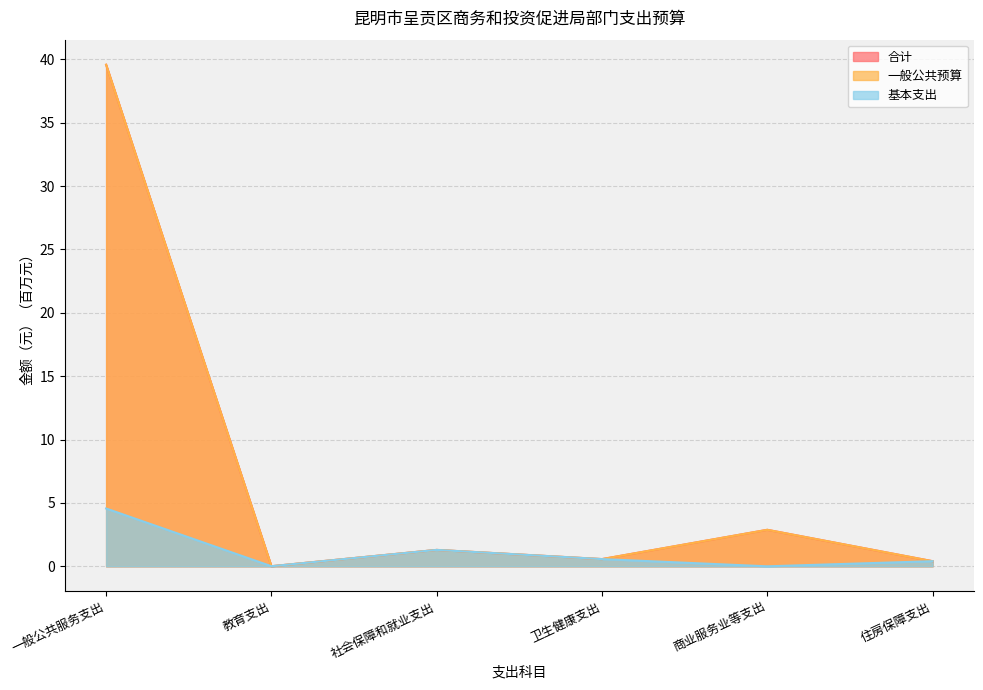

What is the approximate value of 一般公共预算 at 商业服务业等支出?

2.9